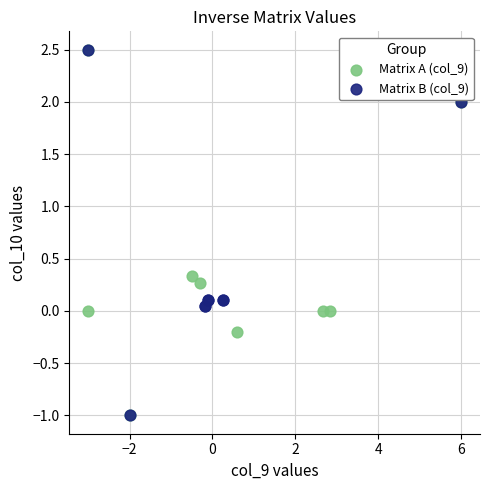

What are all the series names shown in the legend?

Matrix A (col_9), Matrix B (col_9)